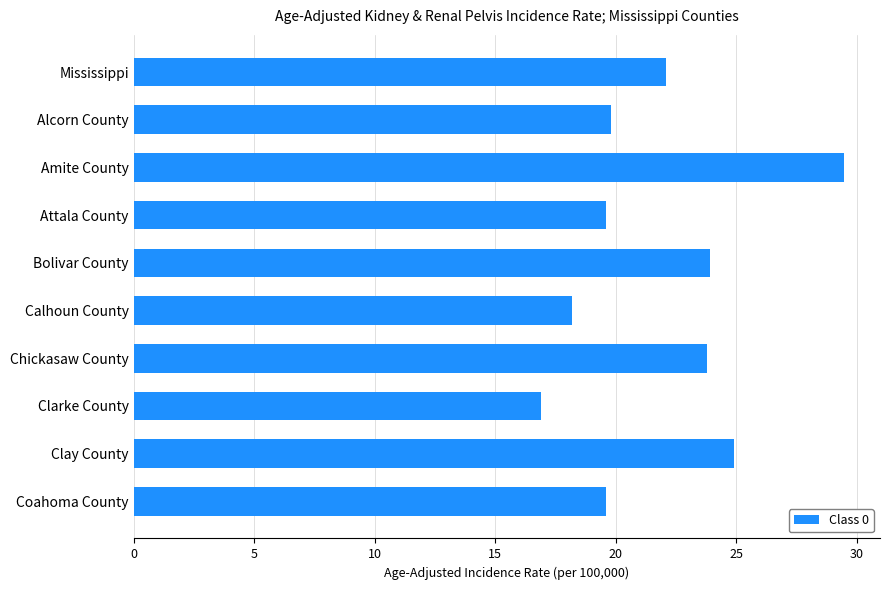

True or false: the data shows 19.6 at Attala County.

True